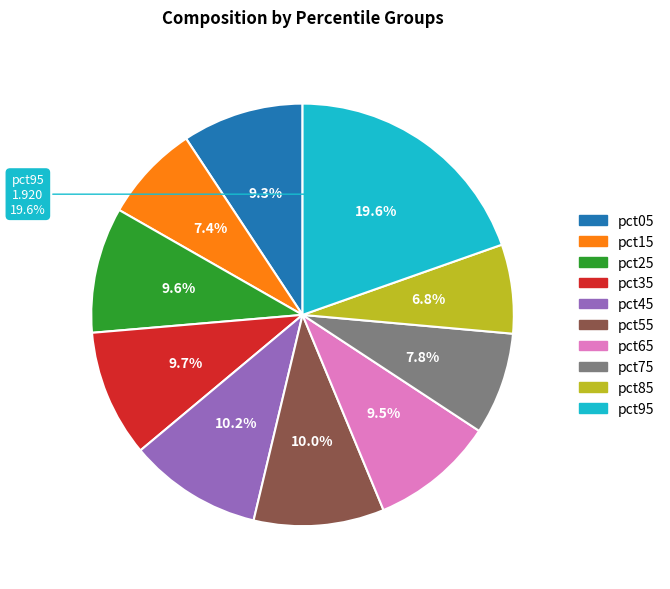

Is there a majority slice in this chart?

No